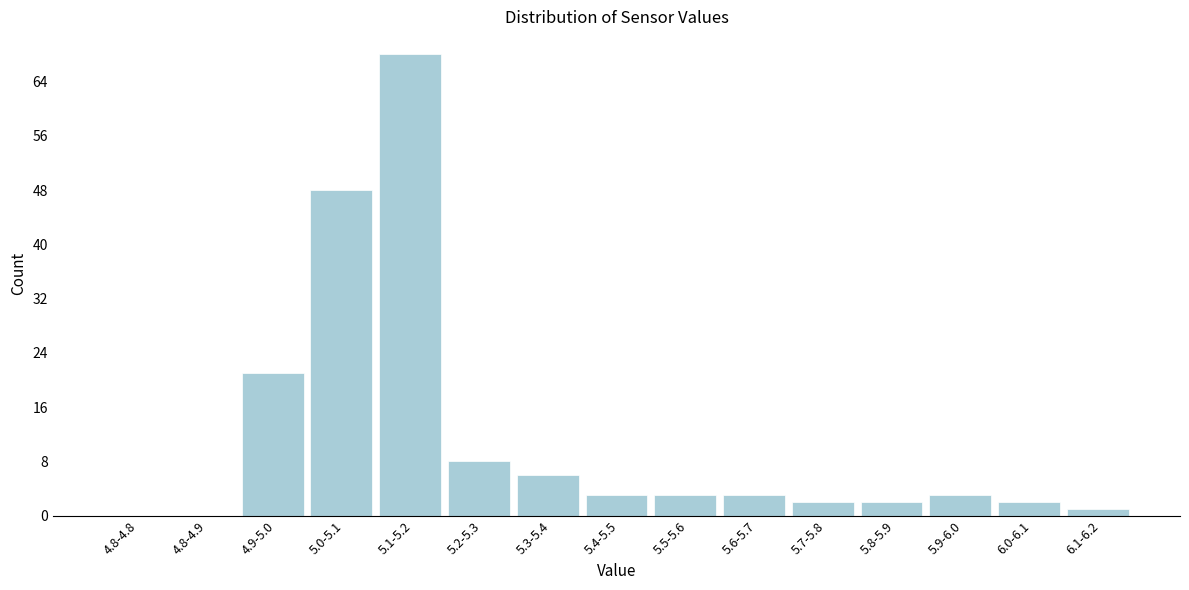

Reading right to left, extract all data points from this chart.

6.1-6.2=1	6.0-6.1=2	5.9-6.0=3	5.8-5.9=2	5.7-5.8=2	5.6-5.7=3	5.5-5.6=3	5.4-5.5=3	5.3-5.4=6	5.2-5.3=8	5.1-5.2=68	5.0-5.1=48	4.9-5.0=21	4.8-4.9=0	4.8-4.8=0